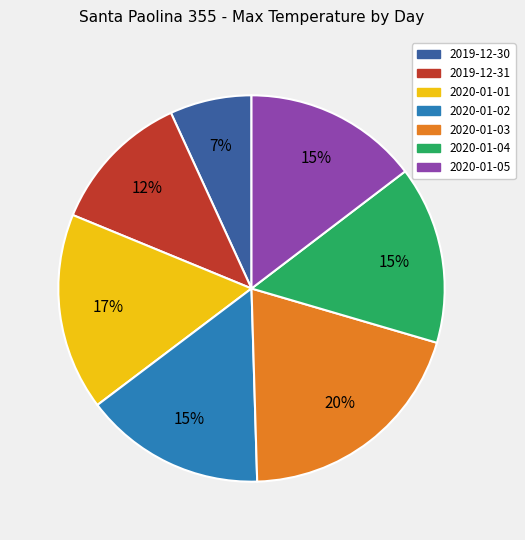

To the nearest percent, what portion does 2020-01-03 represent?

20%